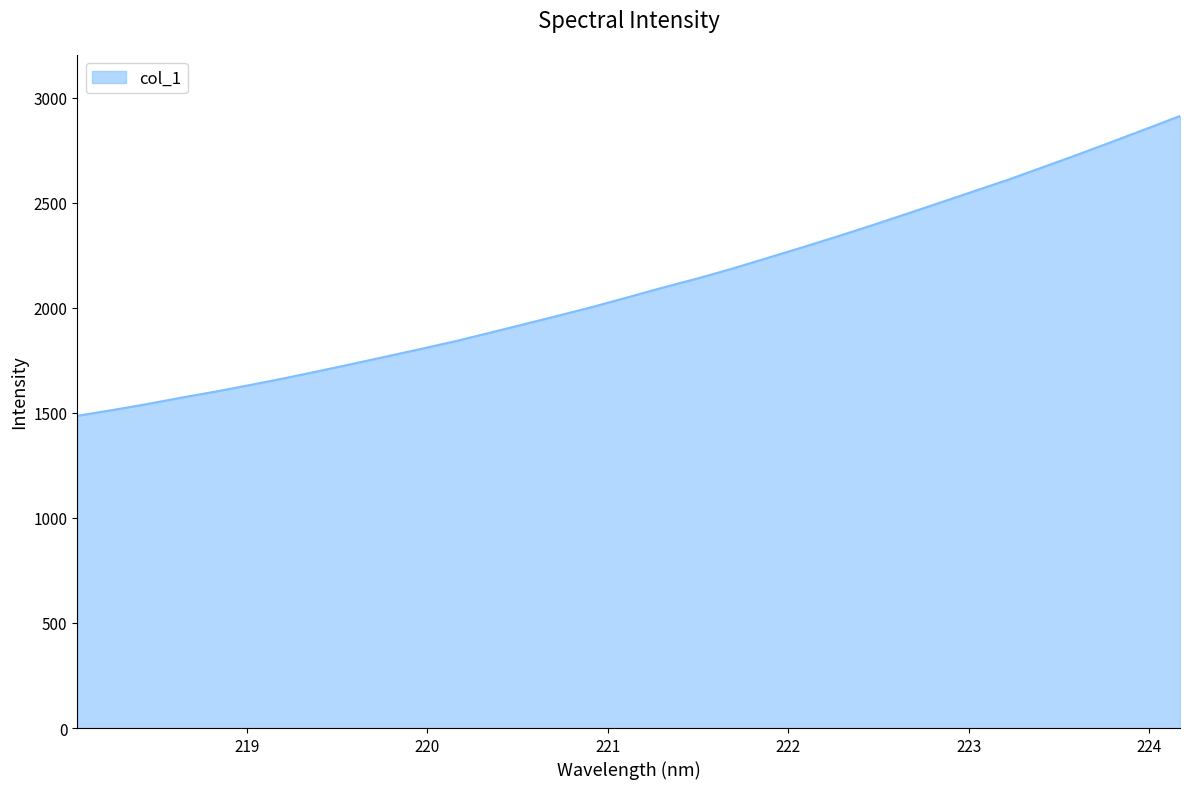

What is the maximum value shown in the chart?

2913.5